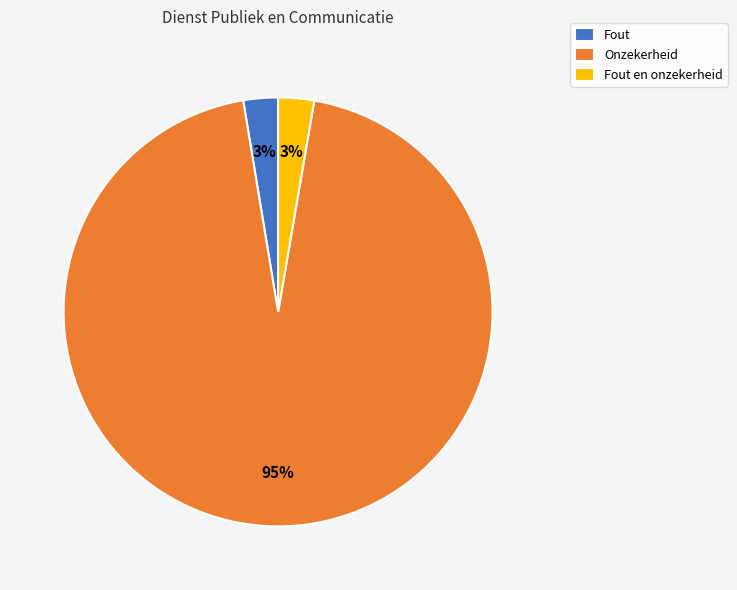

To the nearest percent, what is the combined percentage of Onzekerheid and Fout?

97%